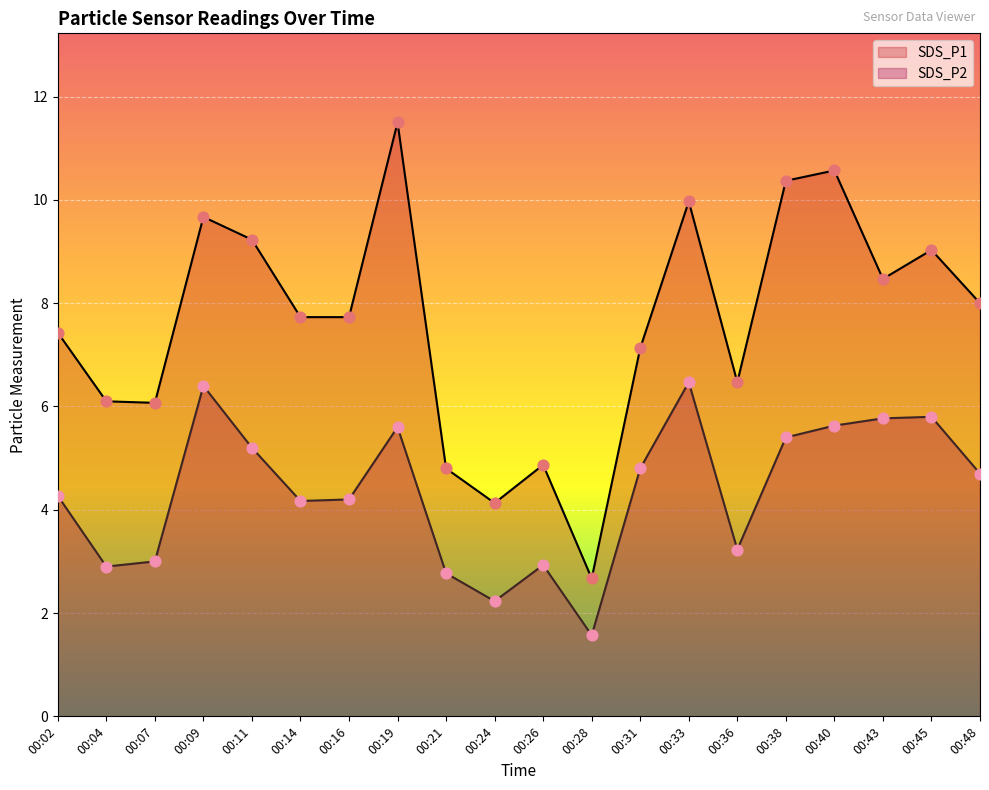

What is the total value across all series at 00:48?

12.7